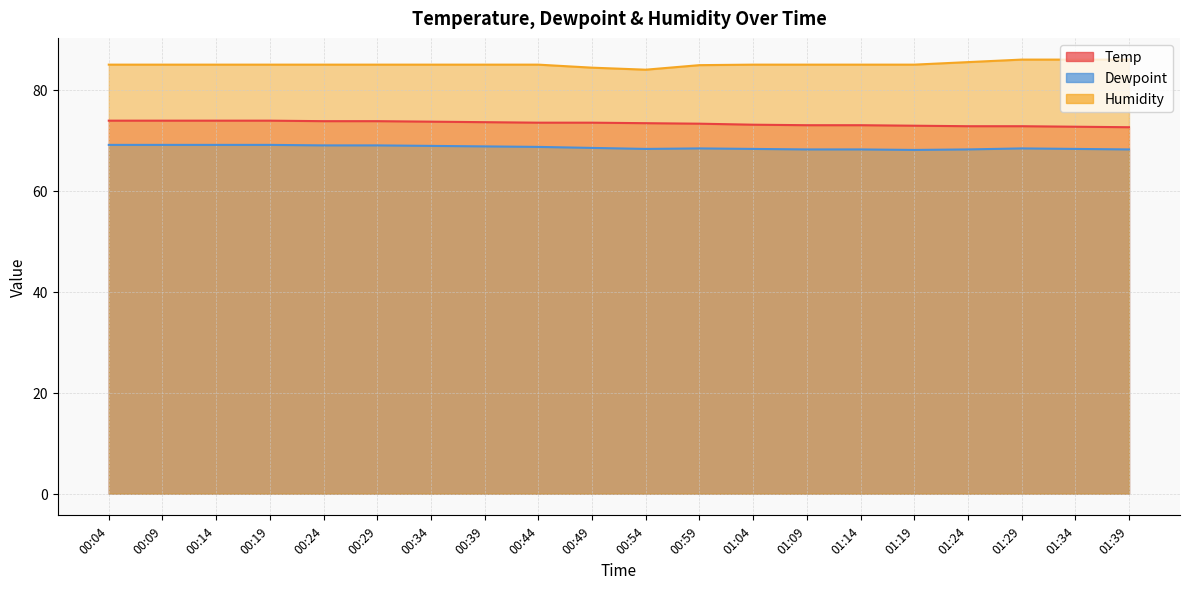

What is the minimum value shown in the chart?

68.1